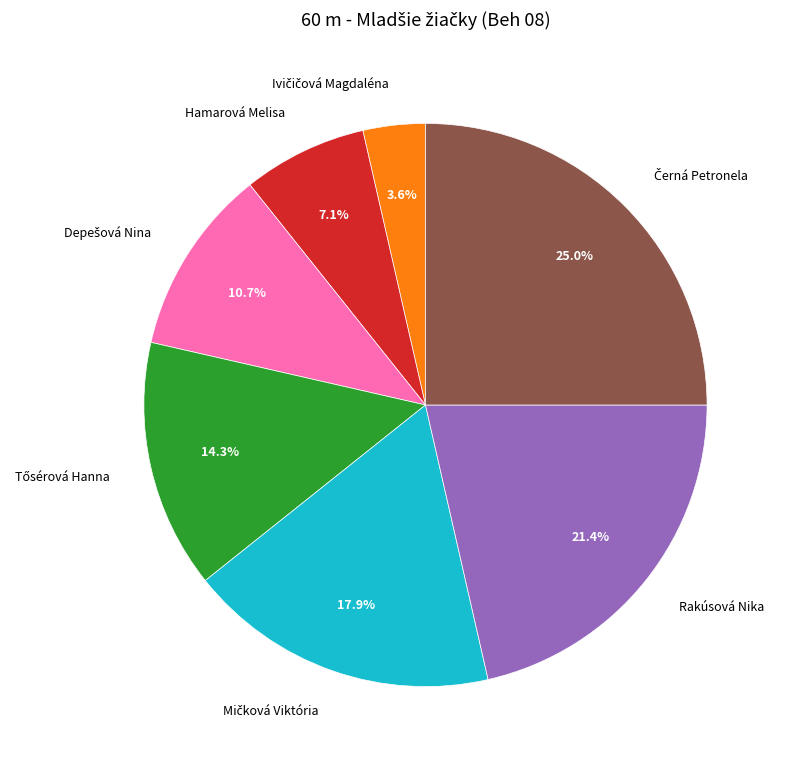

Count the number of slices in the pie.

7